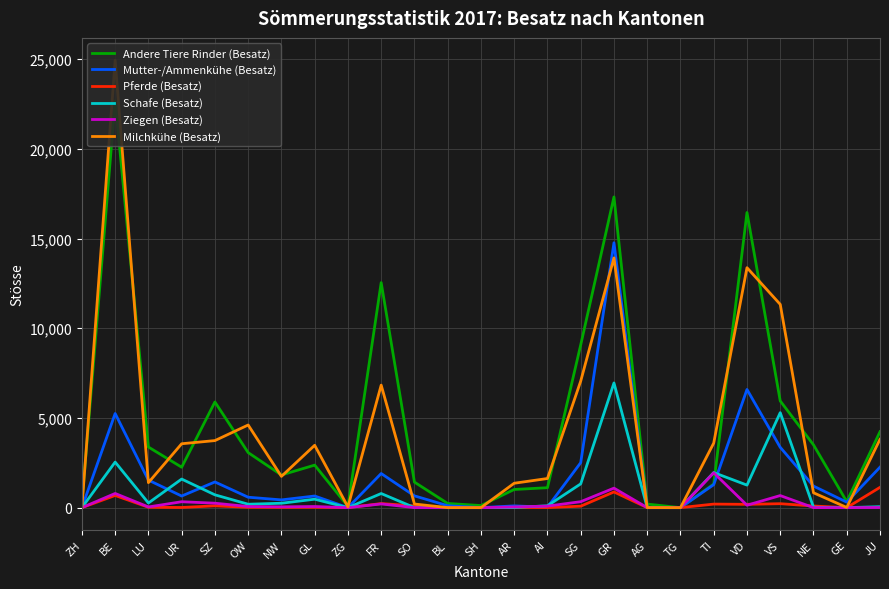

Where does the Pferde (Besatz) series first go above 20?

BE